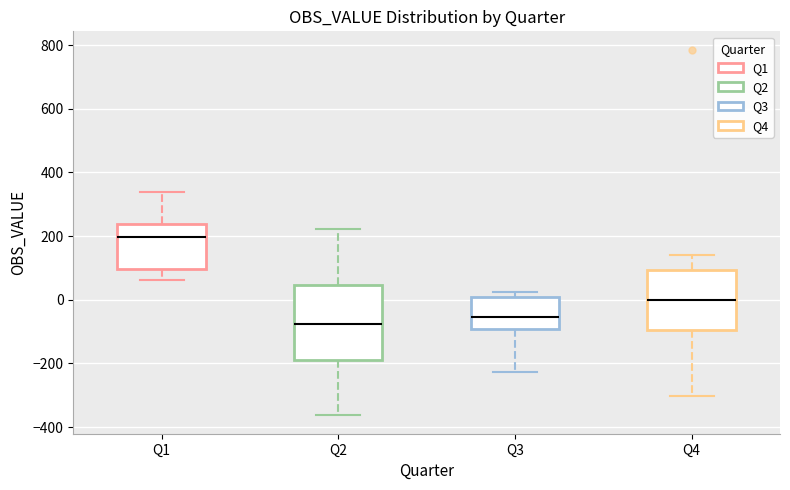

Comparing the boxes themselves (not the whiskers), which one is the tallest?

Q2